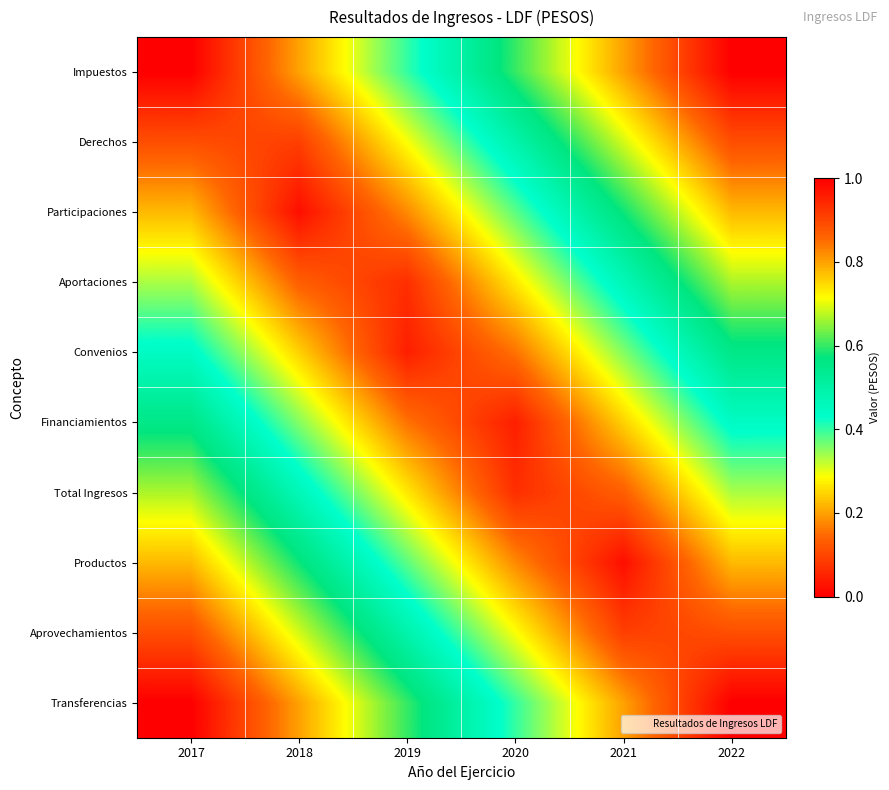

Reading left to right, list all the values displayed in this chart.

Impuestos: 2017=0.0	2018=0.2	2019=0.4	2020=0.6	2021=0.8	2022=1.0
Derechos: 2017=0.1	2018=0.1	2019=0.3	2020=0.5	2021=0.7	2022=0.9
Participaciones: 2017=0.2	2018=0.0	2019=0.2	2020=0.4	2021=0.6	2022=0.8
Aportaciones: 2017=0.3	2018=0.1	2019=0.1	2020=0.3	2021=0.5	2022=0.7
Convenios: 2017=0.4	2018=0.2	2019=0.0	2020=0.2	2021=0.4	2022=0.6
Financiamientos: 2017=0.6	2018=0.4	2019=0.2	2020=0.0	2021=0.2	2022=0.4
Total Ingresos: 2017=0.7	2018=0.5	2019=0.3	2020=0.1	2021=0.1	2022=0.3
Productos: 2017=0.8	2018=0.6	2019=0.4	2020=0.2	2021=0.0	2022=0.2
Aprovechamientos: 2017=0.9	2018=0.7	2019=0.5	2020=0.3	2021=0.1	2022=0.1
Transferencias: 2017=1.0	2018=0.8	2019=0.6	2020=0.4	2021=0.2	2022=0.0